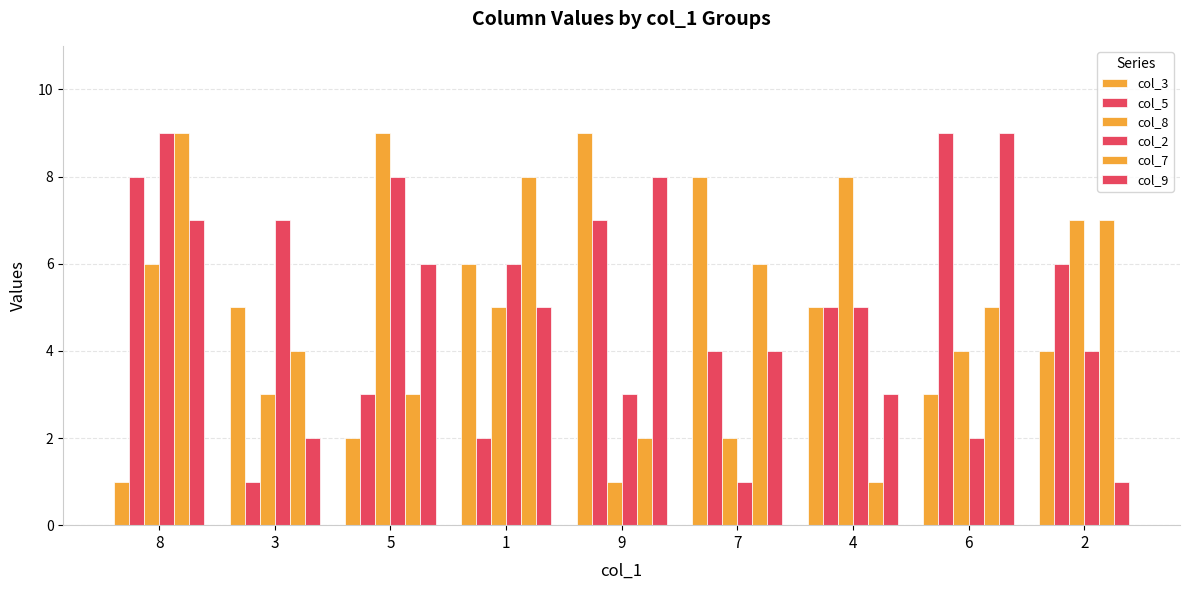

Does the chart contain stacked bars?

No